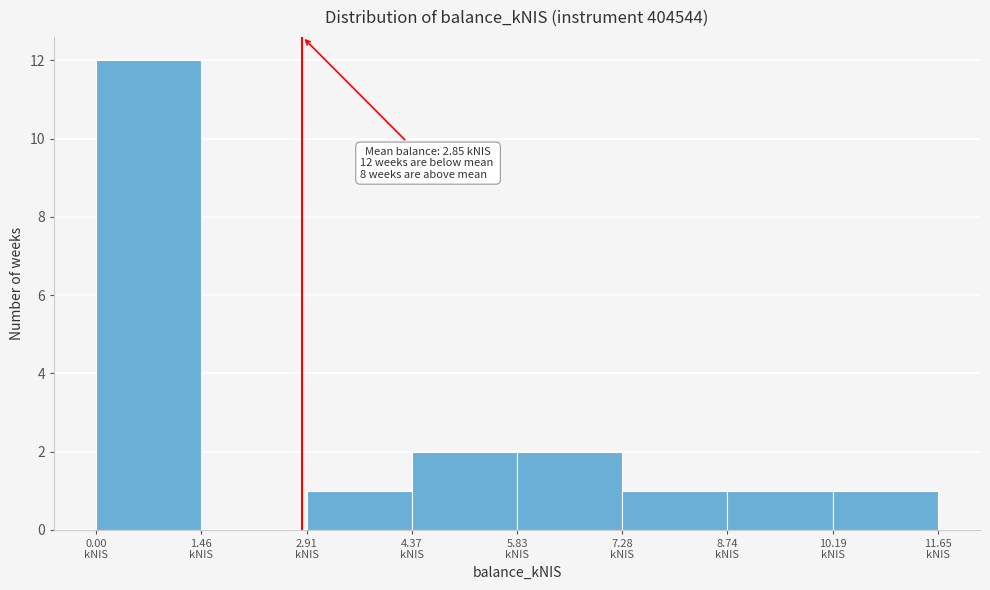

Which range on the x-axis has the tallest bar?

0.0 to 1.4